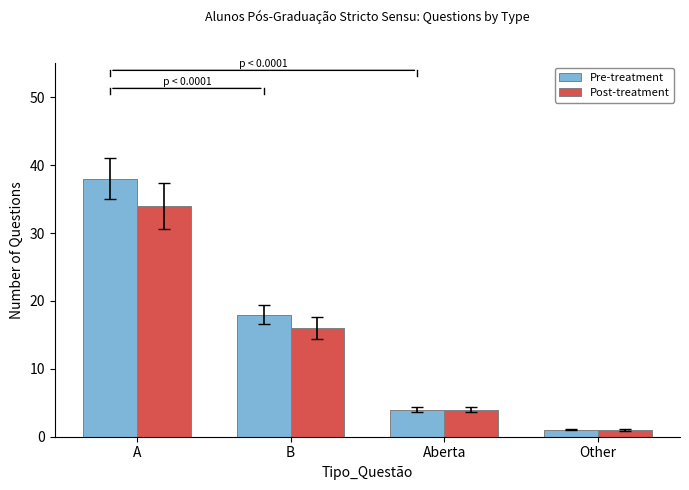

Reading right to left, what are all the values shown in this chart?

Pre-treatment: 1	4	18	38
Post-treatment: 1	4	16	34